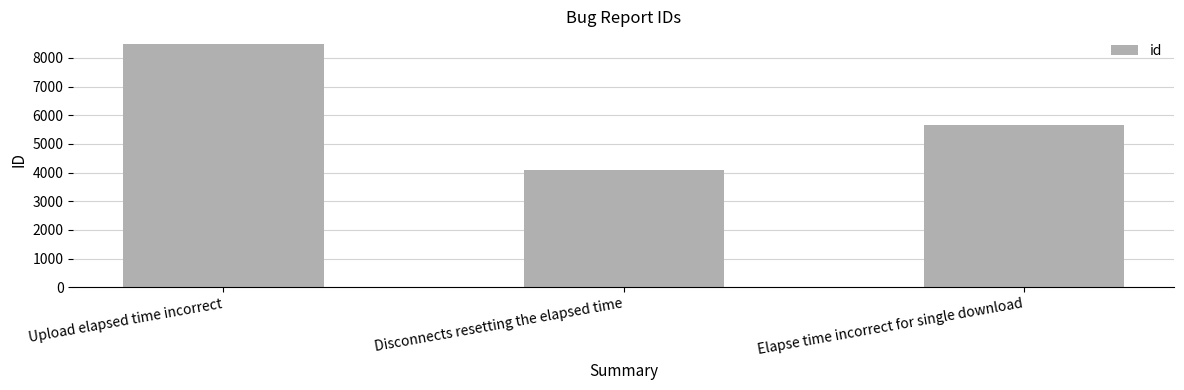

What is the value of the 1st bar from the left?

8505